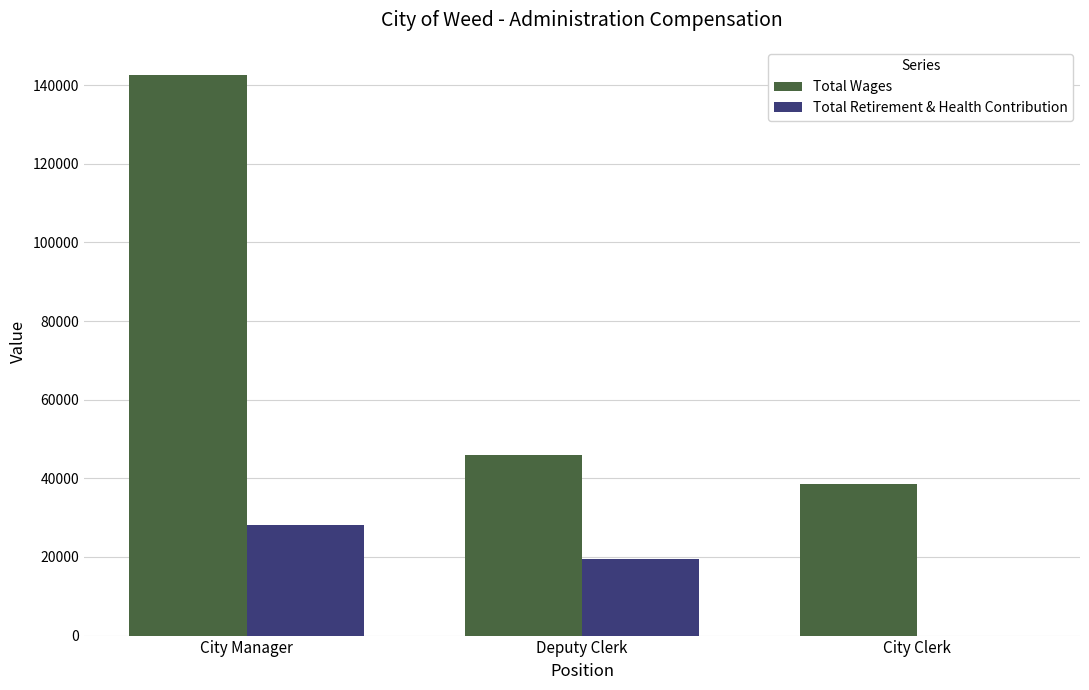

What is the maximum value for Total Wages?

142599